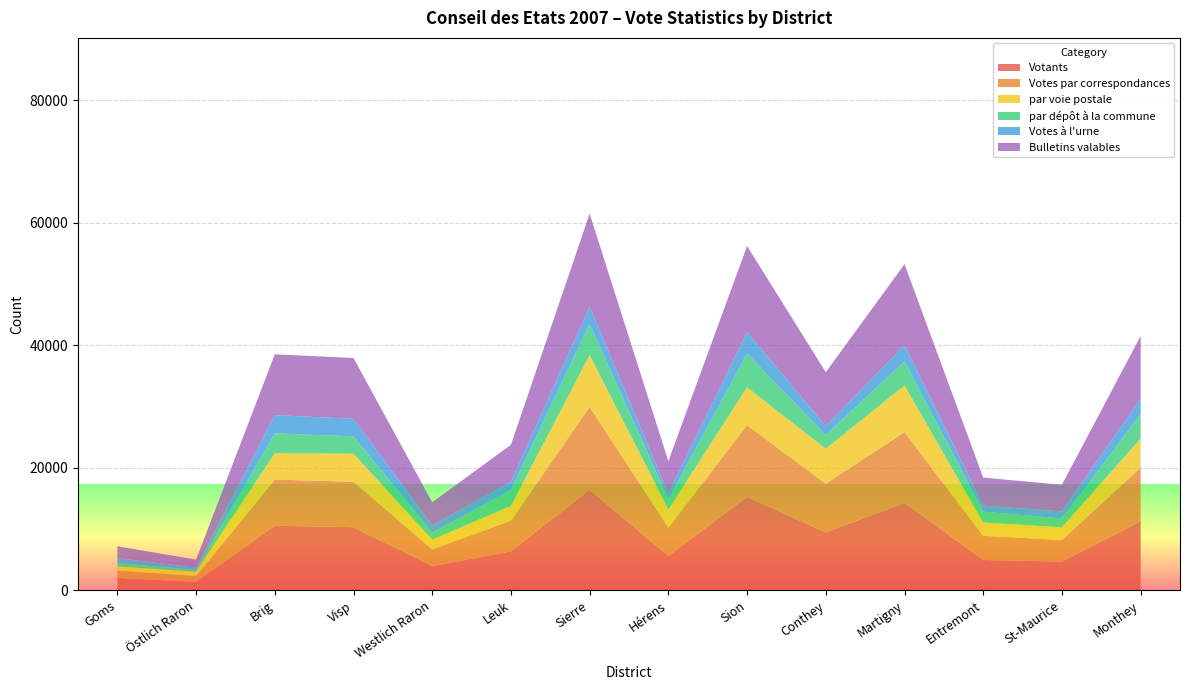

Reading right to left, what are all the values shown in this chart?

Votants: Monthey=11250	St-Maurice=4668	Entremont=4931	Martigny=14242	Conthey=9418	Sion=15234	Hérens=5571	Sierre=16401	Leuk=6336	Westlich Raron=3926	Visp=10281	Brig=10530	Östlich Raron=1354	Goms=2005
Votes par correspondances: Monthey=8753	St-Maurice=3521	Entremont=3947	Martigny=11573	Conthey=7962	Sion=11706	Hérens=4645	Sierre=13539	Leuk=5022	Westlich Raron=2732	Visp=7427	Brig=7534	Östlich Raron=974	Goms=1217
par voie postale: Monthey=4761	St-Maurice=2084	Entremont=2177	Martigny=7625	Conthey=5734	Sion=6193	Hérens=2962	Sierre=8463	Leuk=2417	Westlich Raron=1589	Visp=4588	Brig=4308	Östlich Raron=668	Goms=662
par dépôt à la commune: Monthey=3992	St-Maurice=1437	Entremont=1770	Martigny=3948	Conthey=2228	Sion=5513	Hérens=1683	Sierre=5076	Leuk=2605	Westlich Raron=1143	Visp=2839	Brig=3226	Östlich Raron=306	Goms=555
Votes à l'urne: Monthey=2497	St-Maurice=1147	Entremont=984	Martigny=2669	Conthey=1456	Sion=3528	Hérens=926	Sierre=2862	Leuk=1314	Westlich Raron=1194	Visp=2854	Brig=2996	Östlich Raron=380	Goms=788
Bulletins valables: Monthey=10255	St-Maurice=4359	Entremont=4574	Martigny=13187	Conthey=8809	Sion=14038	Hérens=5286	Sierre=15150	Leuk=6056	Westlich Raron=3772	Visp=9931	Brig=9927	Östlich Raron=1303	Goms=1945